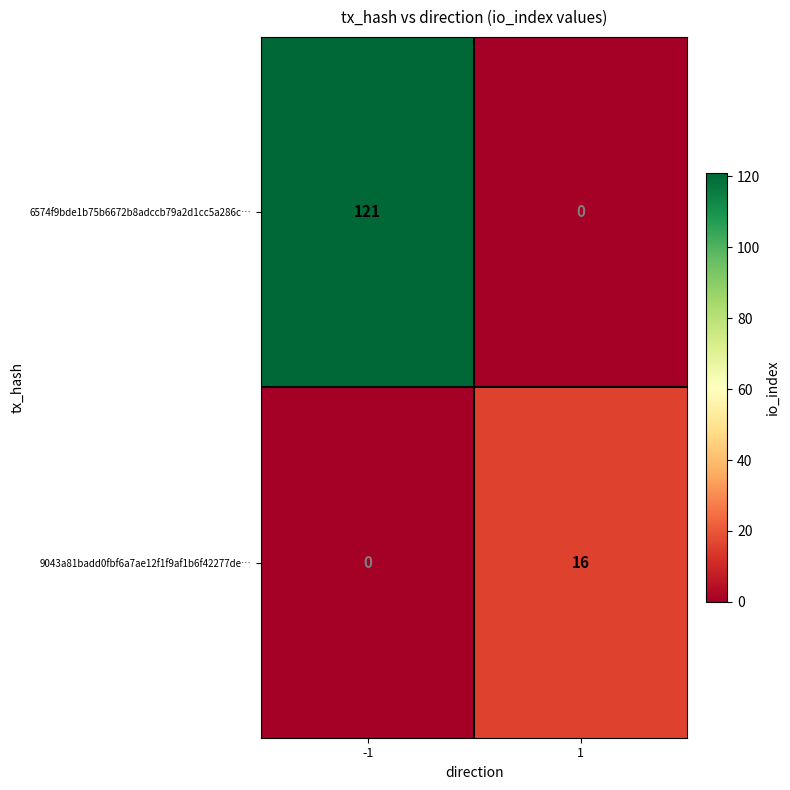

Reading left to right, what are all the values shown in this chart?

6574f9bde1b75b6672b8adccb79a2d1cc5a286c…: 121	0
9043a81badd0fbf6a7ae12f1f9af1b6f42277de…: 0	16